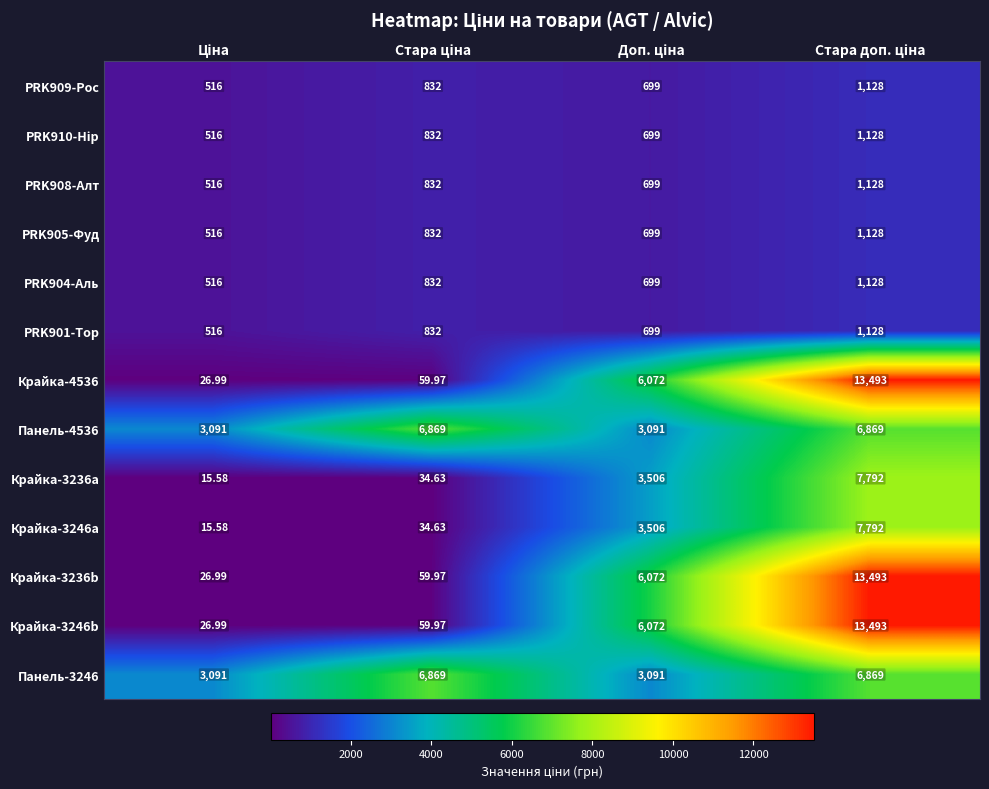

What is the smallest value displayed?

15.6